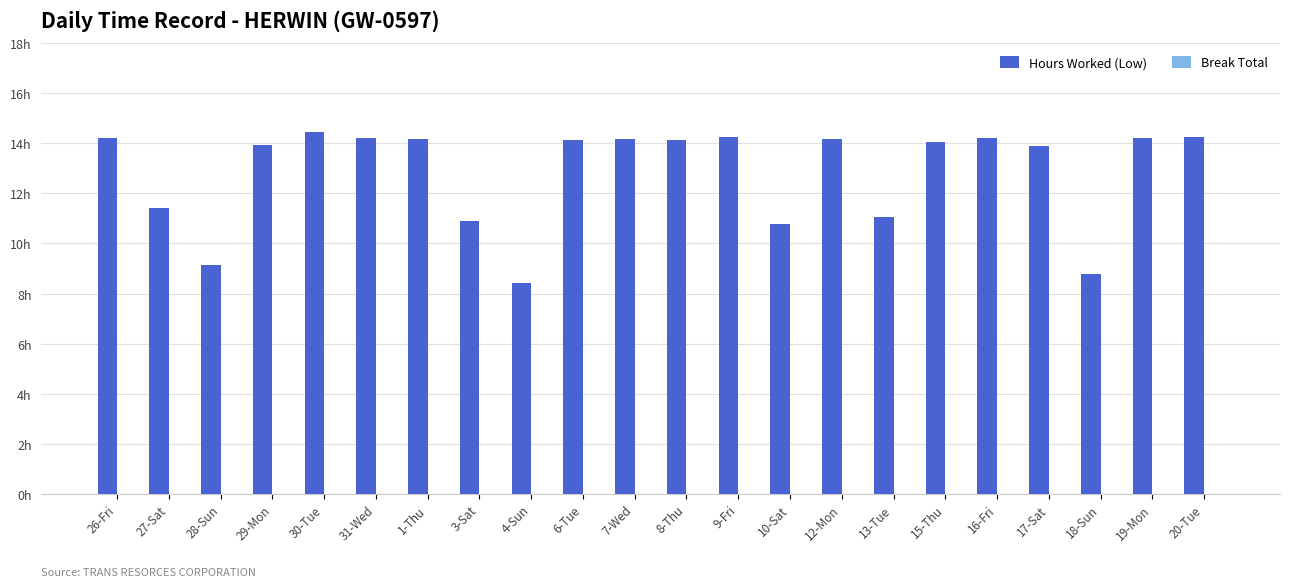

Does the chart contain any negative values?

No